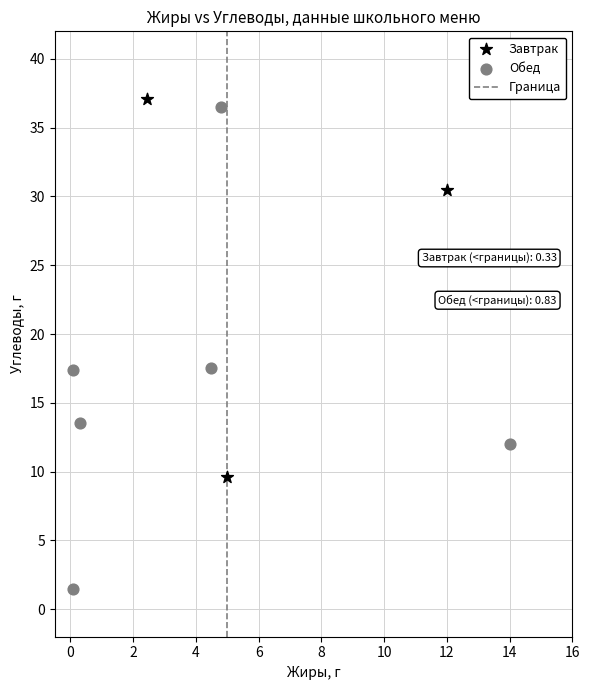

Which series has the widest spread of Y values?

Обед